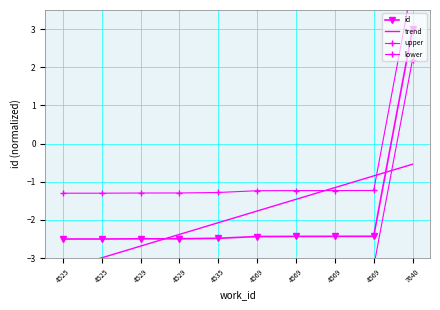

Is it true that the value at 4525 is -2.5?

True